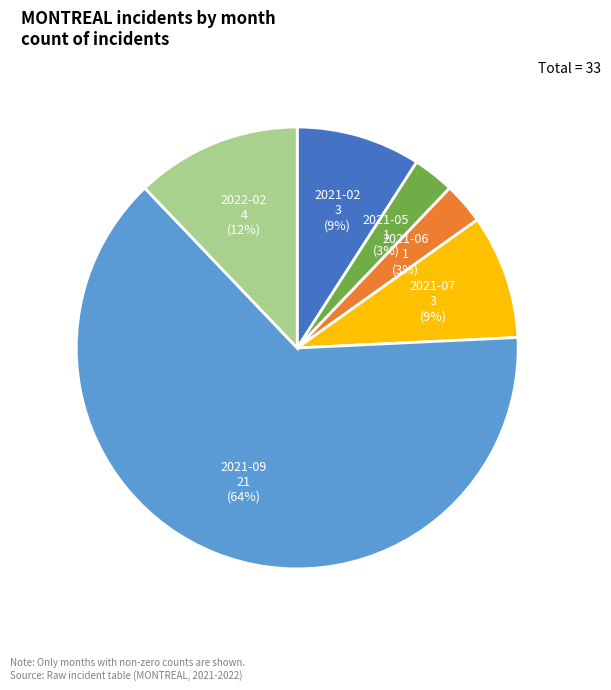

Does any single category account for the majority?

Yes